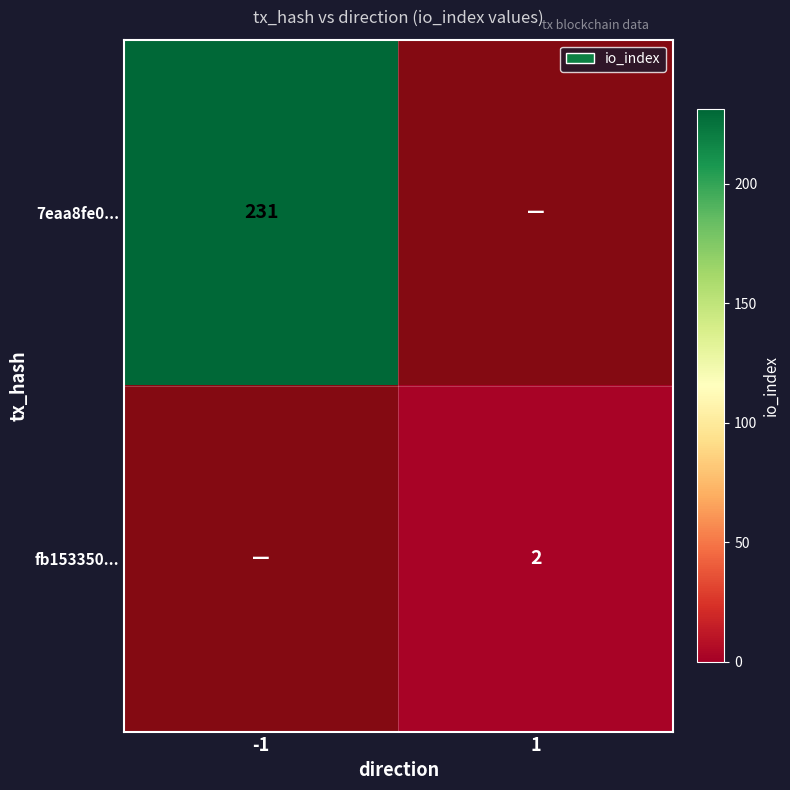

Is it true that 7eaa8fe0... equals 1.4 at 1?

False